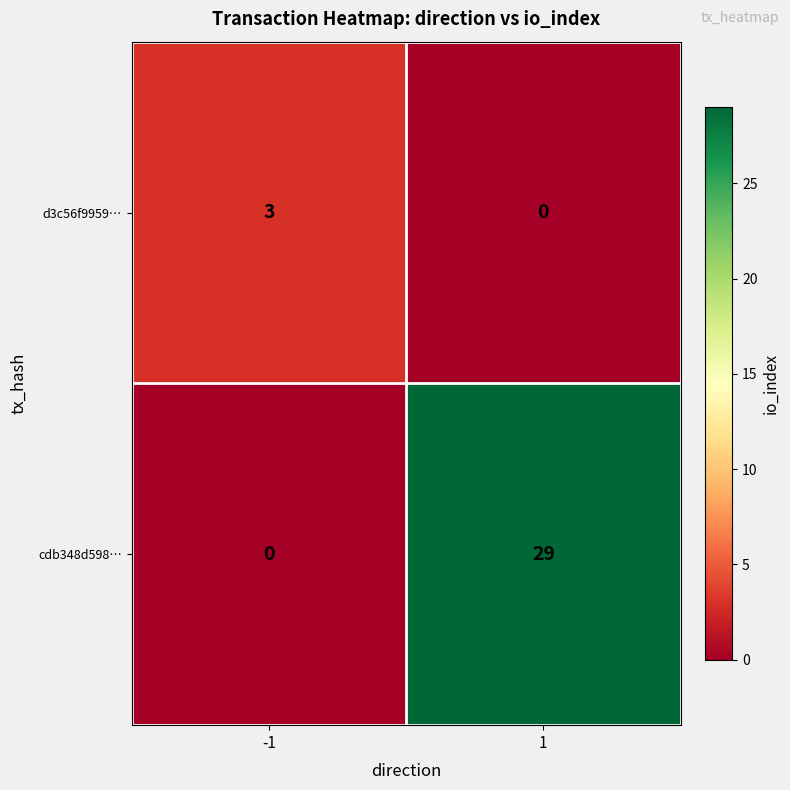

What is the difference between the maximum and minimum values in the d3c56f9959… series?

3